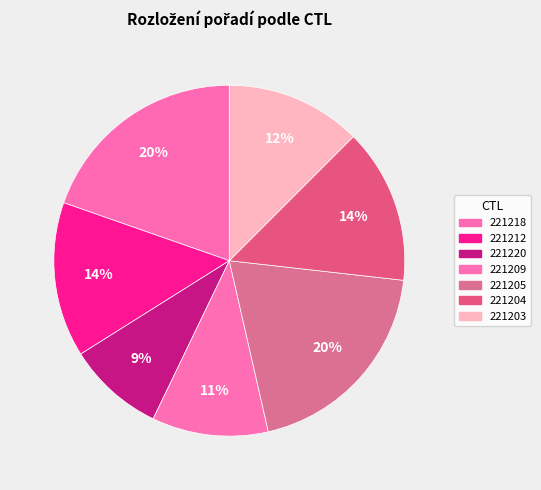

How many segments does this pie chart have?

7